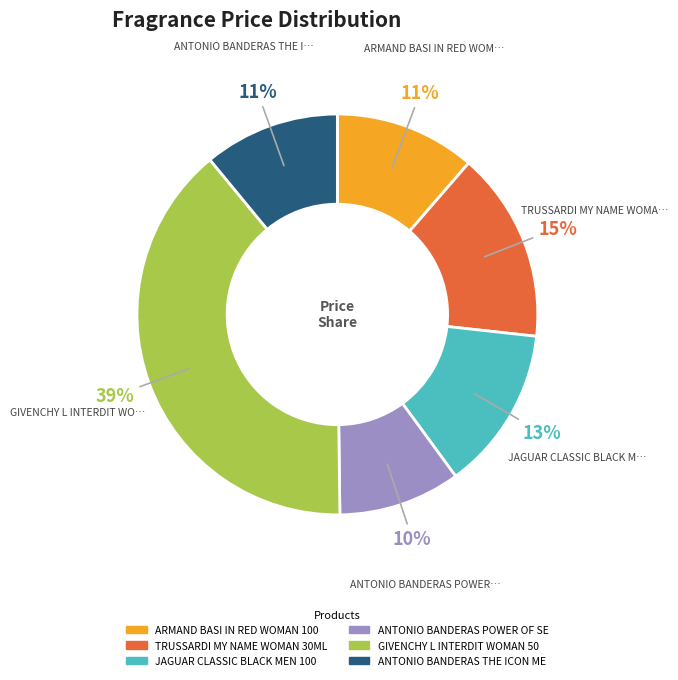

How many slices are in this pie chart?

6